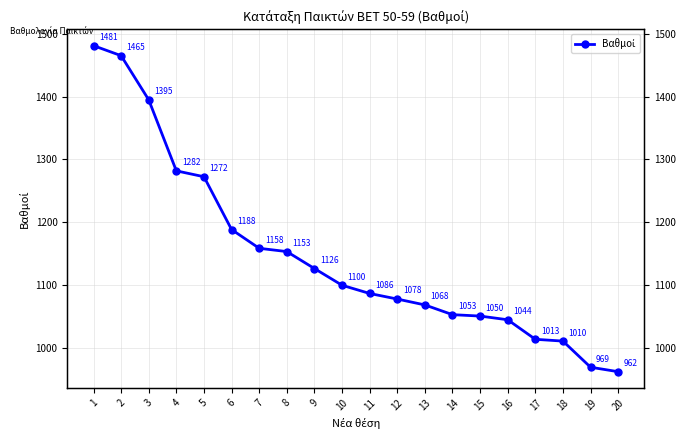

What is the minimum value shown in the chart?

961.8